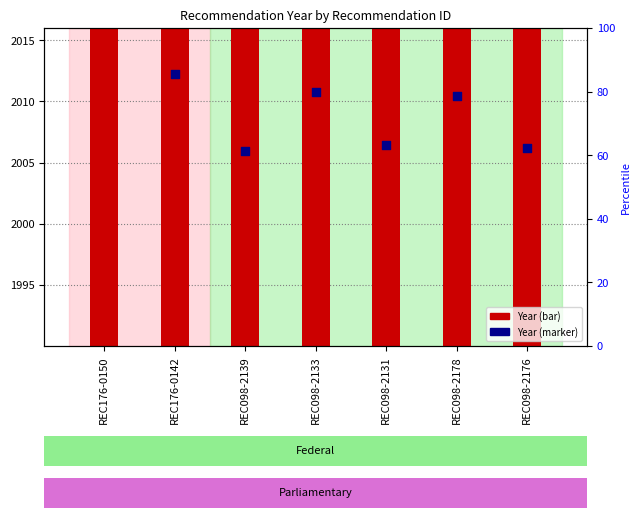

Which series has the widest spread of Y values?

Year (marker)